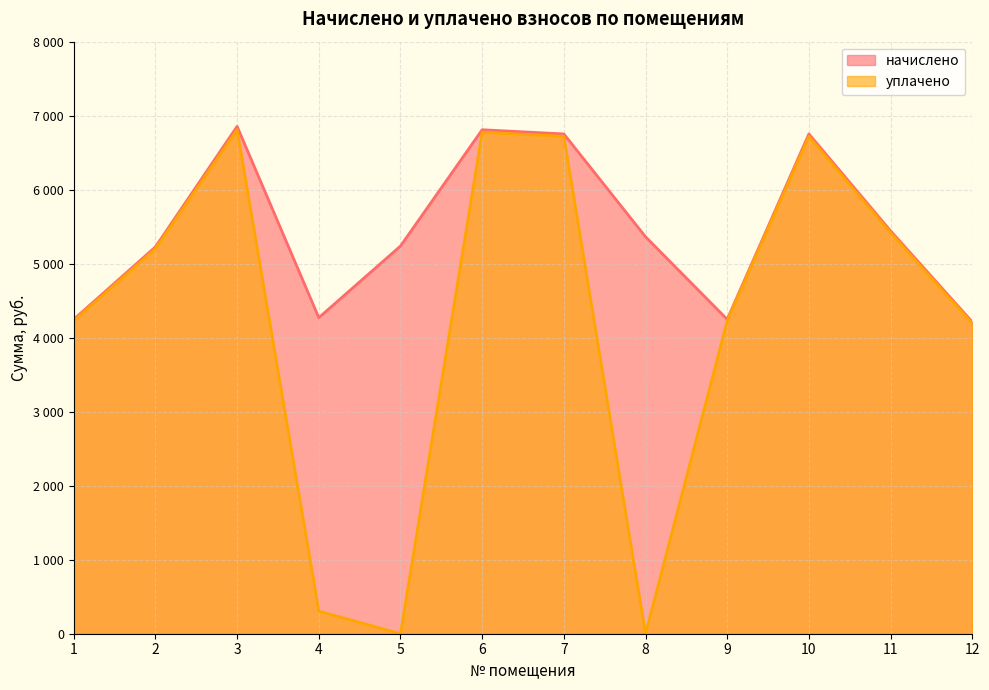

Reading left to right, list all the values displayed in this chart.

начислено: 1=4247.8	2=5227.1	3=6855.6	4=4270.6	5=5238.5	6=6810.0	7=6753.1	8=5363.8	9=4247.8	10=6753.1	11=5443.4	12=4213.6
уплачено: 1=4227.2	2=5201.8	3=6810.7	4=305.2	5=0.0	6=6776.9	7=6720.5	8=0.0	9=4227.2	10=6720.5	11=5417.1	12=4193.2